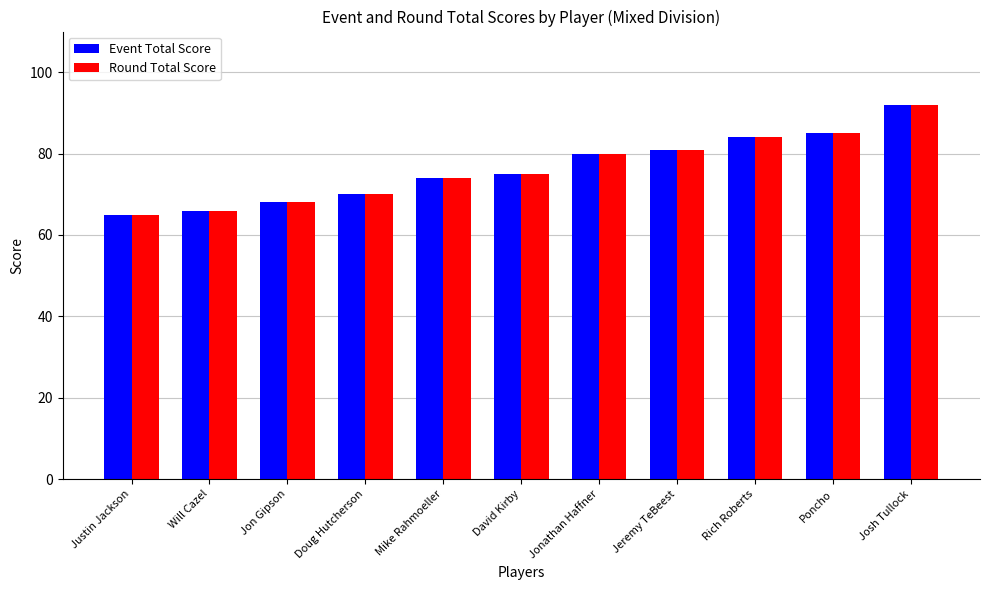

At which category does the chart reach its minimum across all series?

Justin Jackson